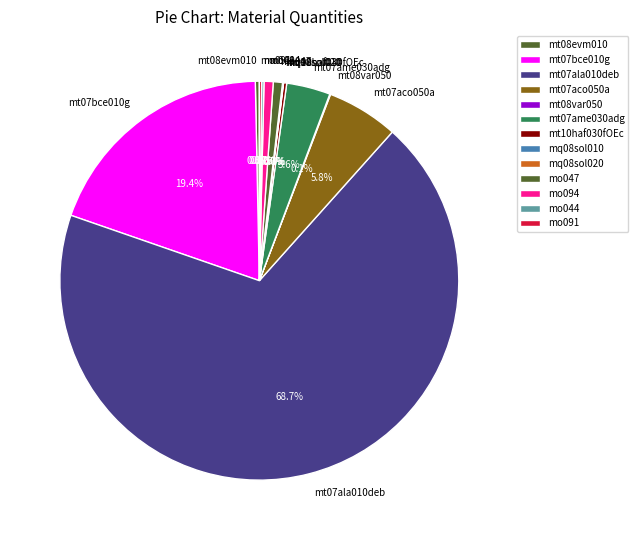

What is the majority slice?

mt07ala010deb